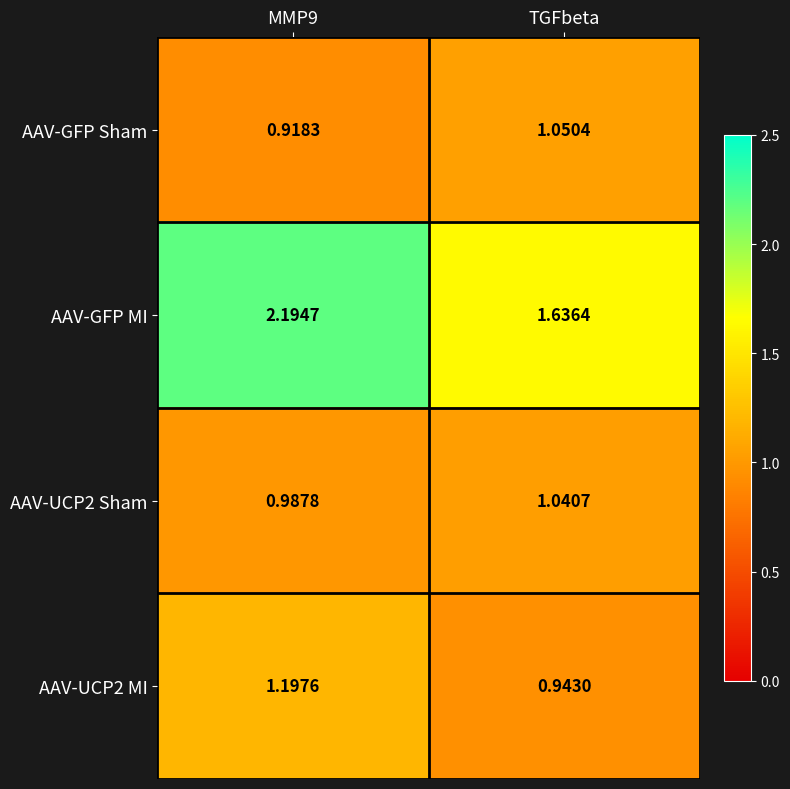

Which series has the widest spread of values?

AAV-GFP MI